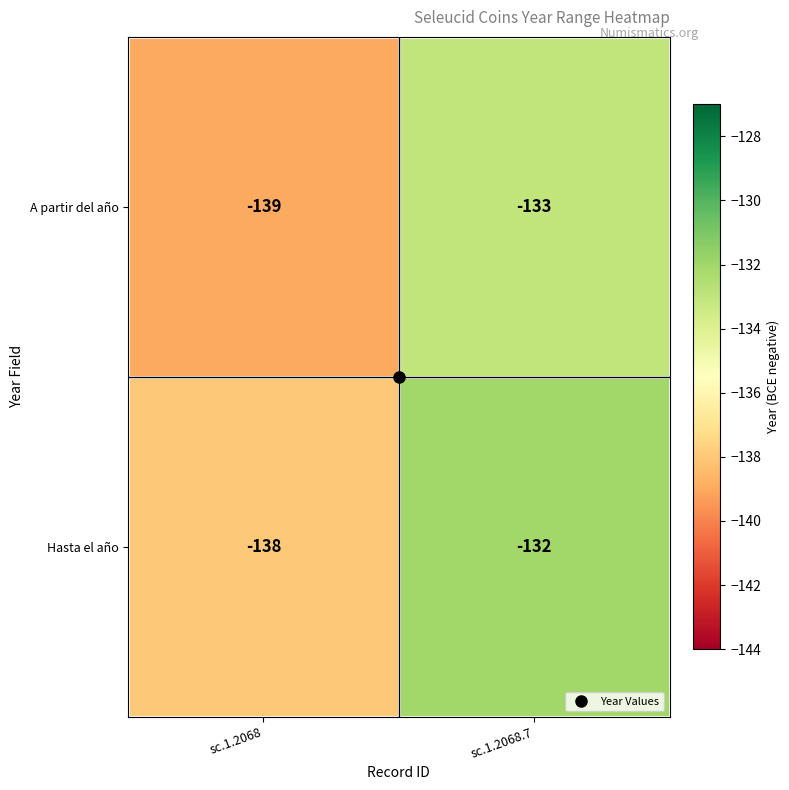

List the series in order of their overall mean, lowest first.

A partir del año, Hasta el año